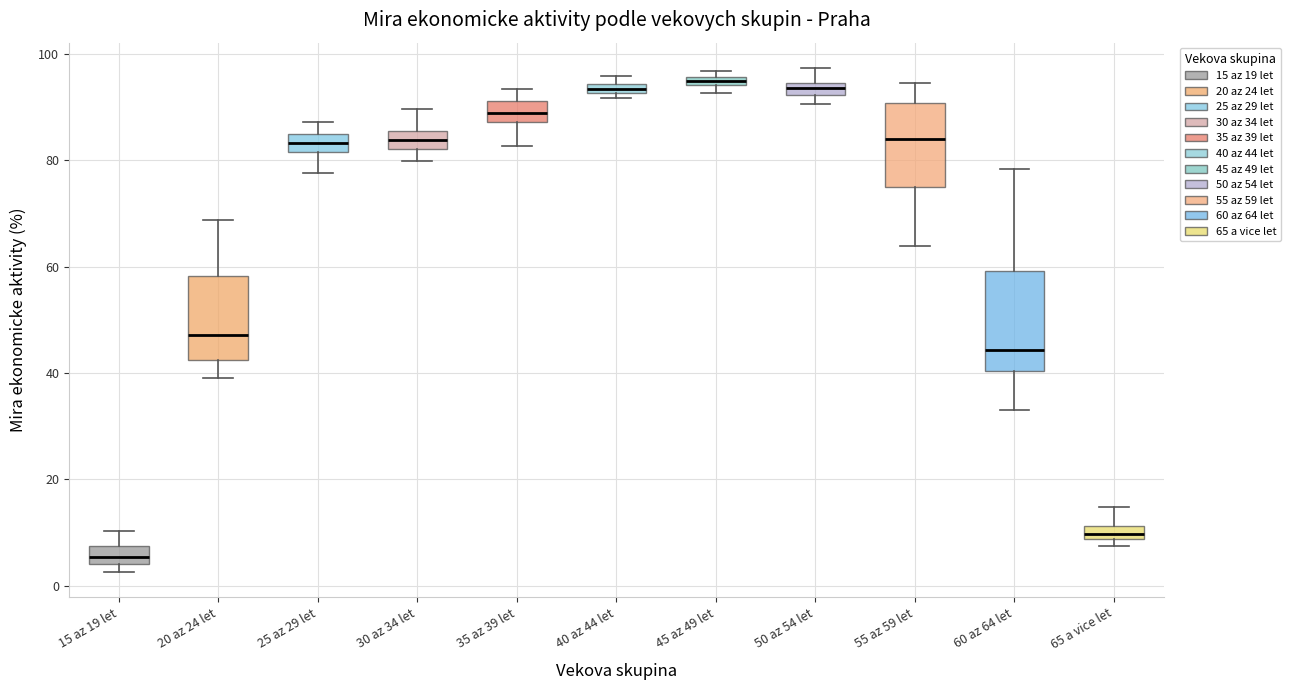

Where is the lower edge of the box for 45 az 49 let on the y-axis? The values are not printed on the chart, so give them approximately, as read against the axis.

94